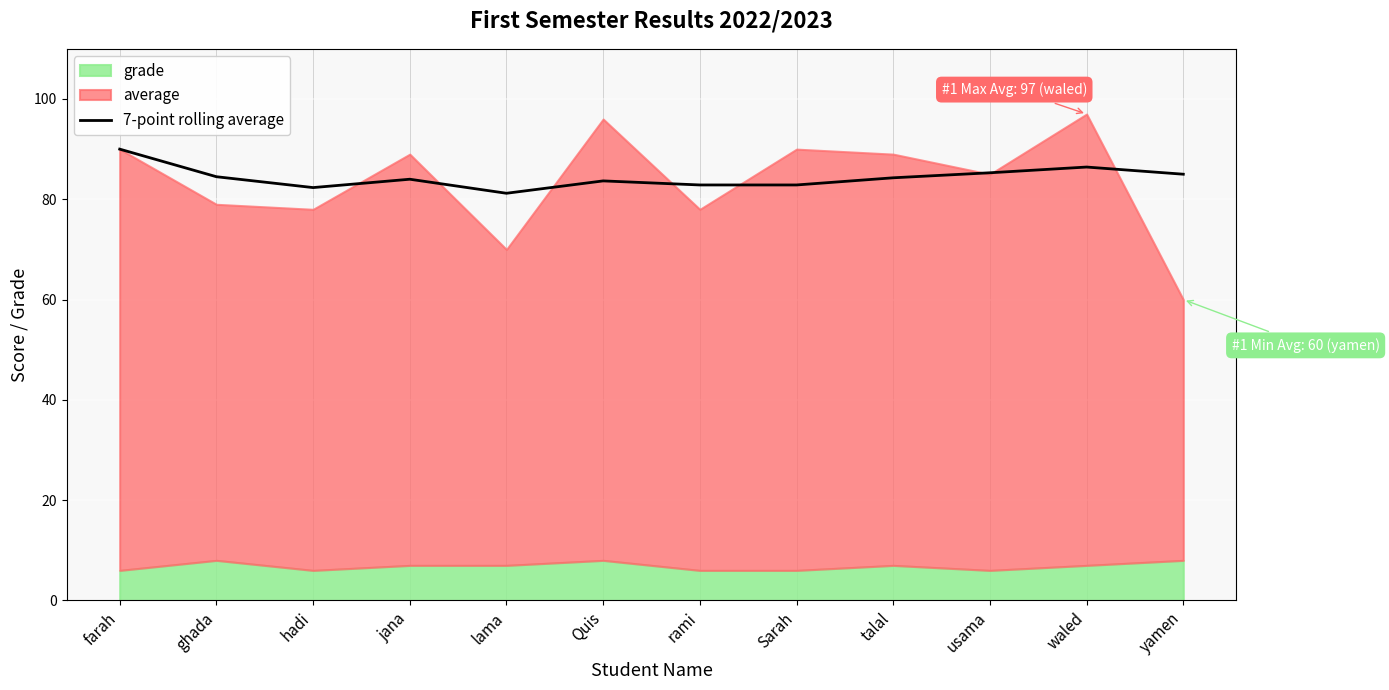

List the labels in order of value, largest first.

farah, waled, usama, yamen, ghada, talal, jana, Quis, rami, Sarah, hadi, lama